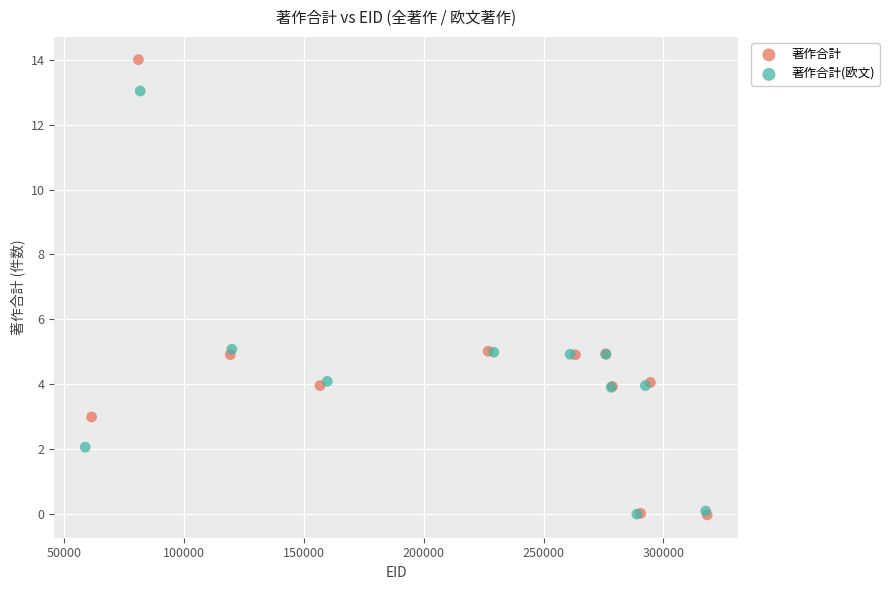

Which series has the largest Y range (max minus min)?

著作合計